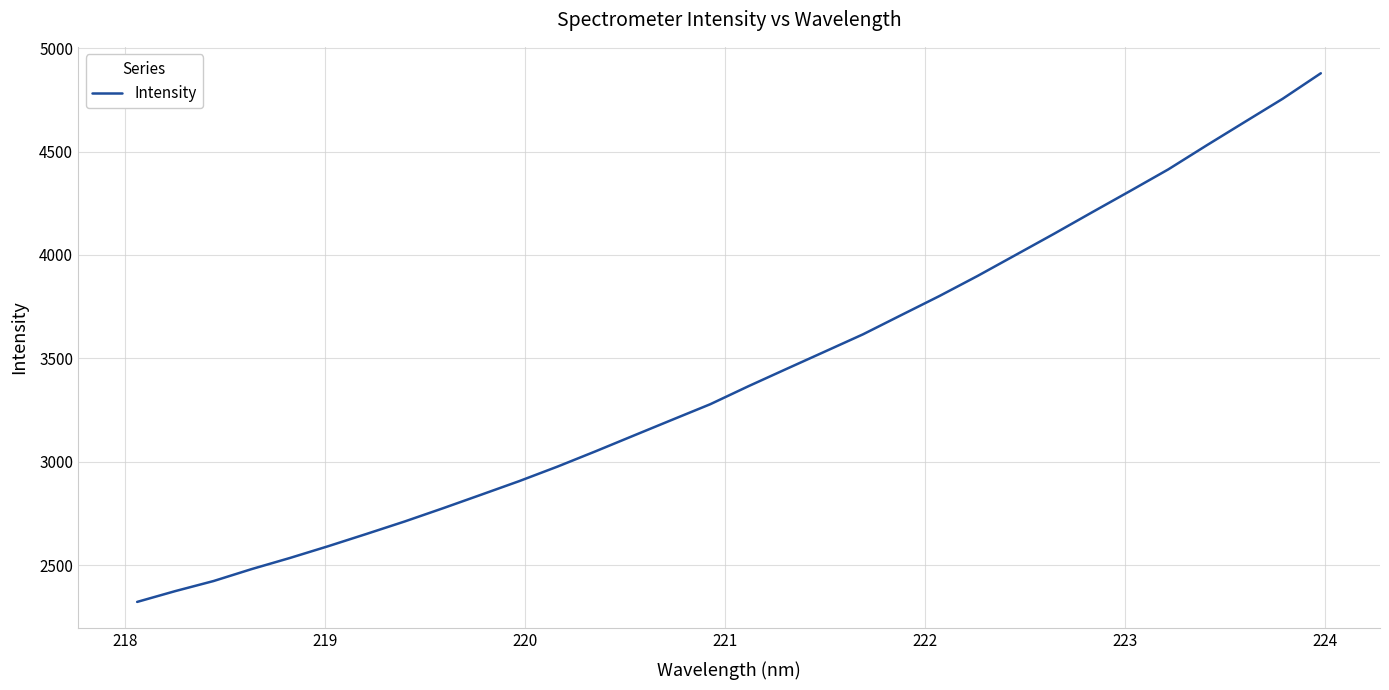

What is the difference between the maximum and minimum values?

2555.8